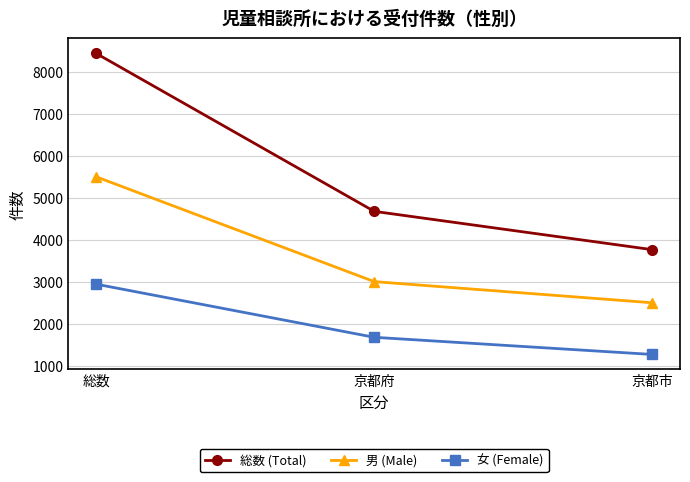

Reading left to right, extract all data points from this chart.

総数 (Total): 総数=8441	京都府=4677	京都市=3764
男 (Male): 総数=5500	京都府=3002	京都市=2498
女 (Female): 総数=2941	京都府=1675	京都市=1266